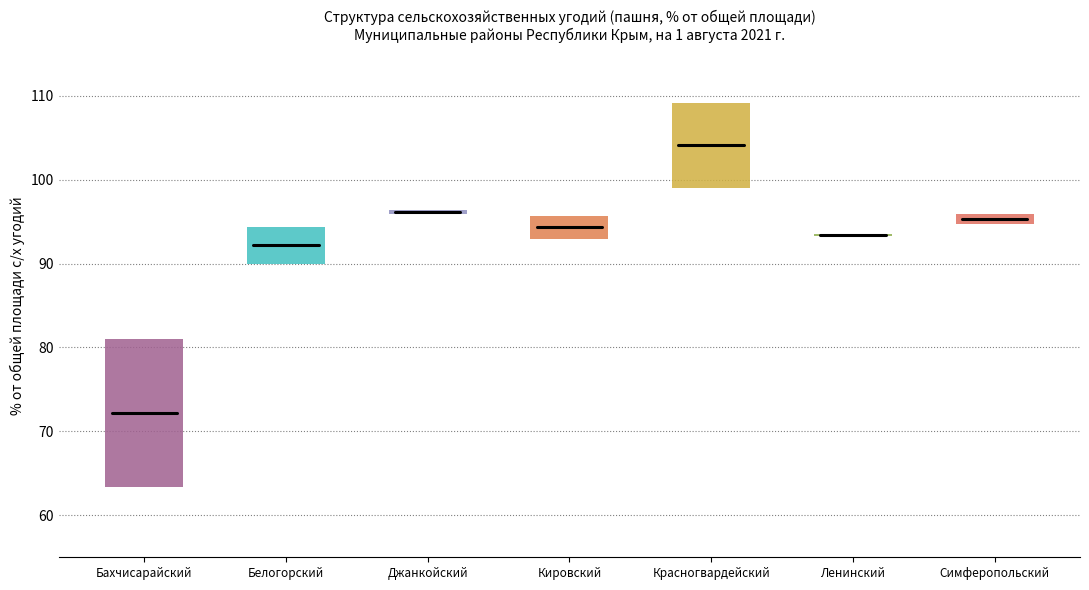

At which label does Пашня first exceed 95?

Джанкойский